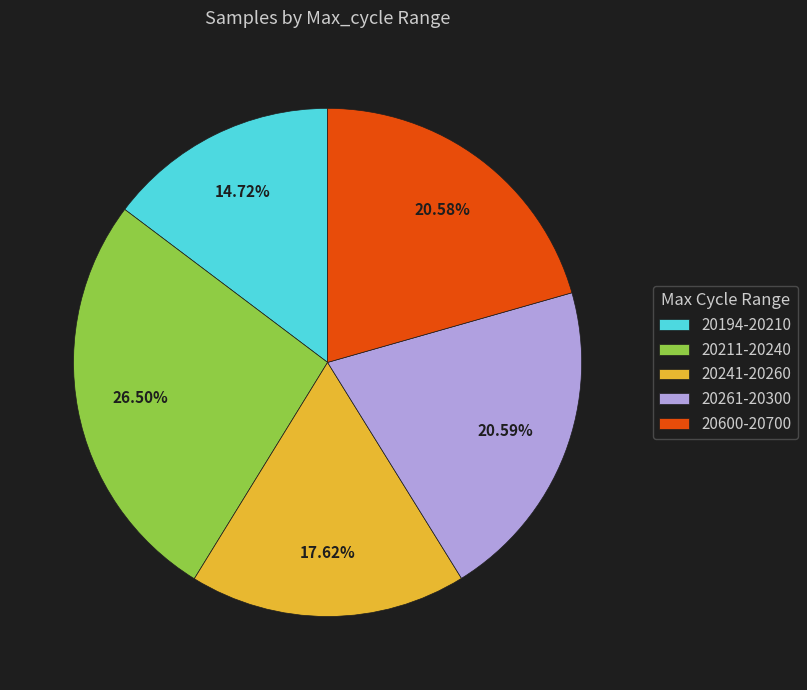

Count the number of slices in the pie.

5